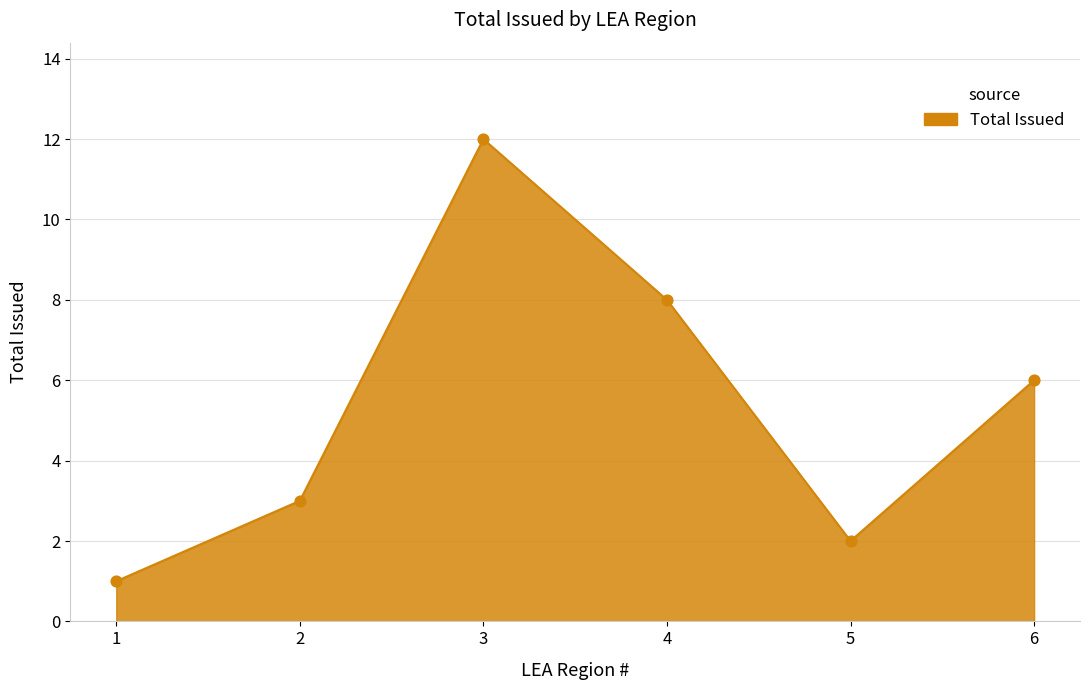

What is the change in value from 5 to 6?

+4